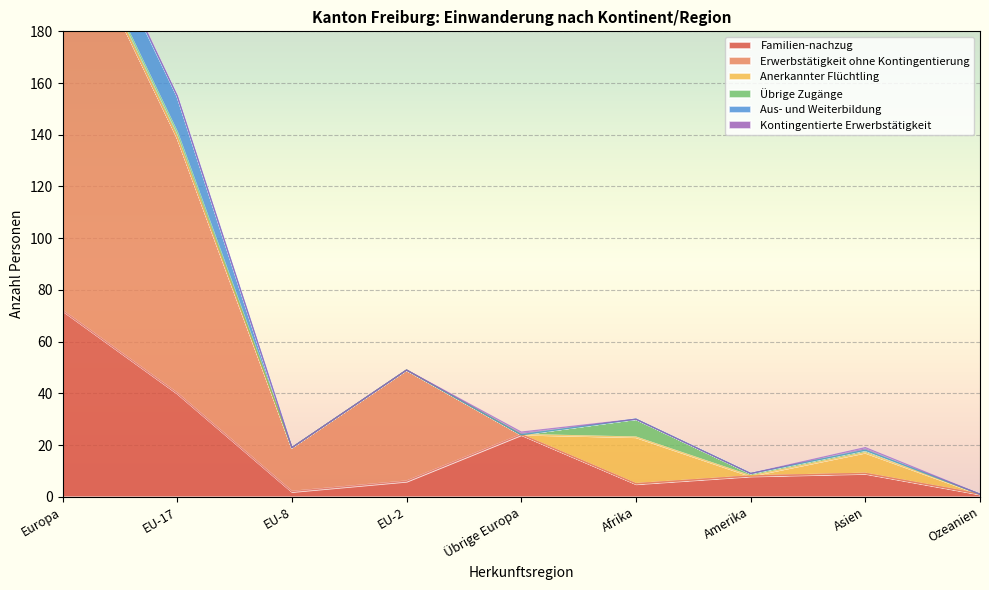

How many values in the Kontingentierte Erwerbstätigkeit series exceed 0?

3